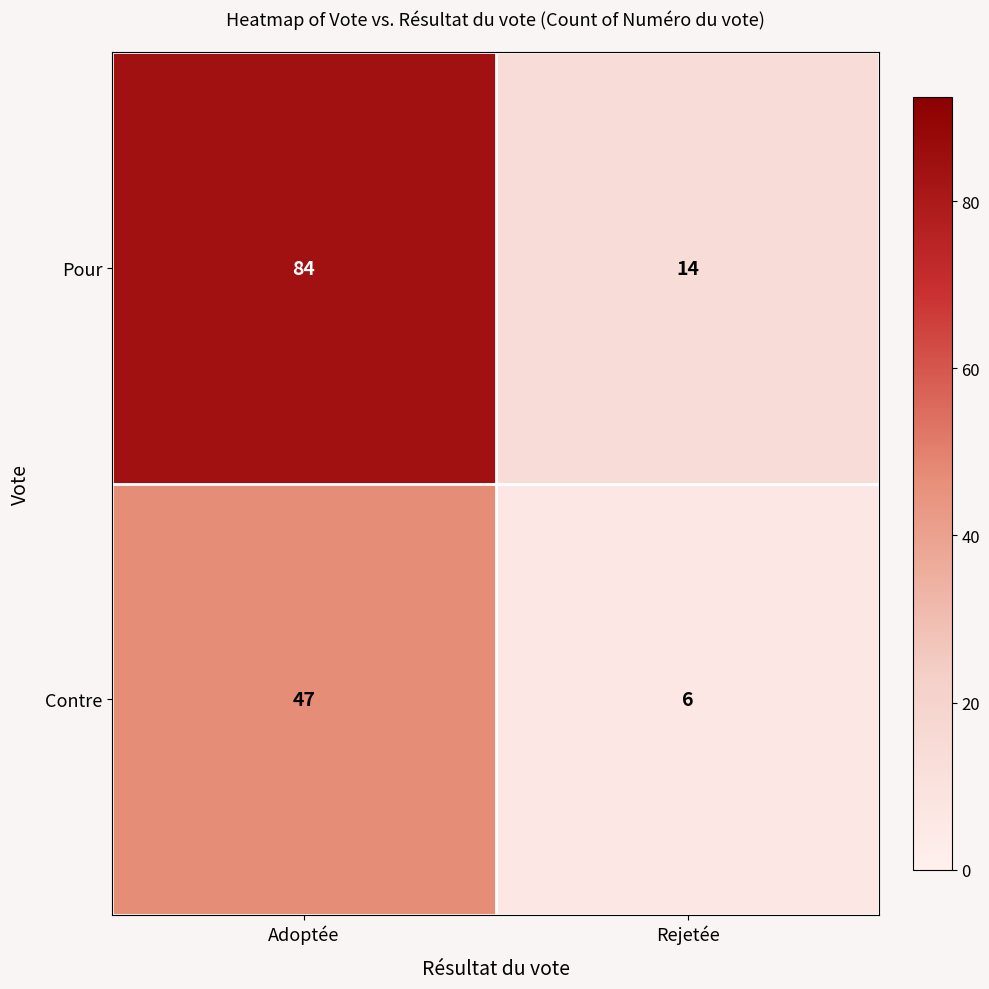

Which series has the widest spread of values?

Pour